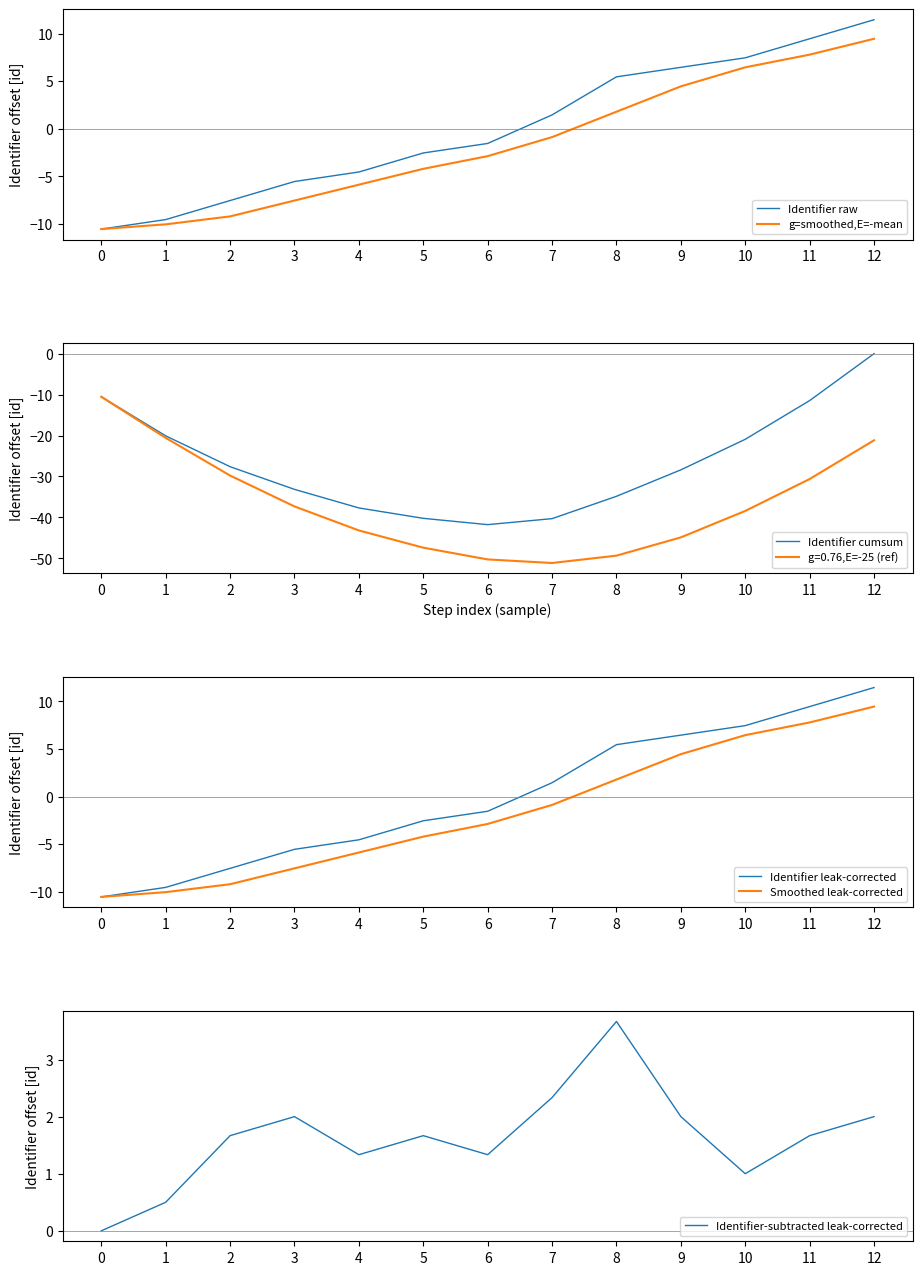

What is the sum of all Smoothed leak-corrected values?

-21.2